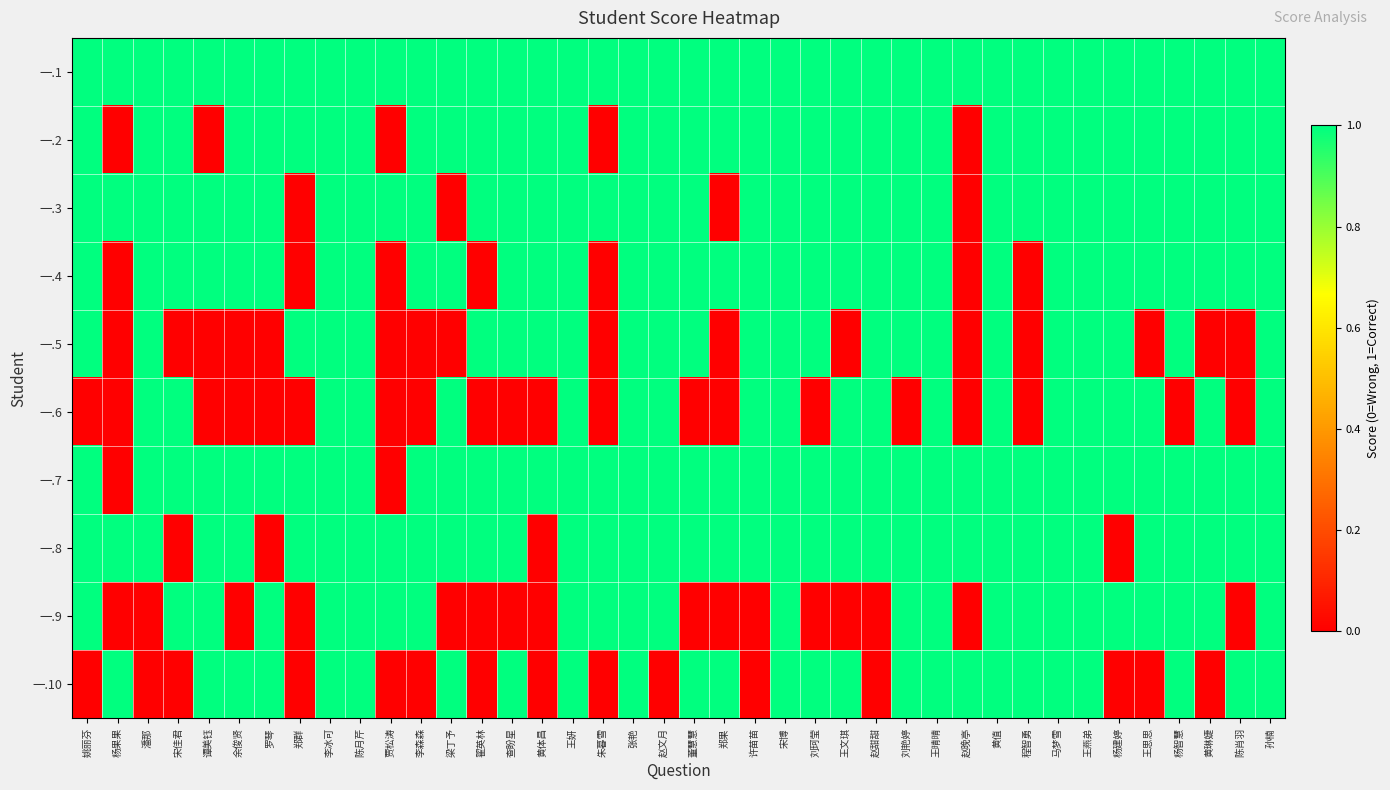

How many categories are shown in the chart?

40